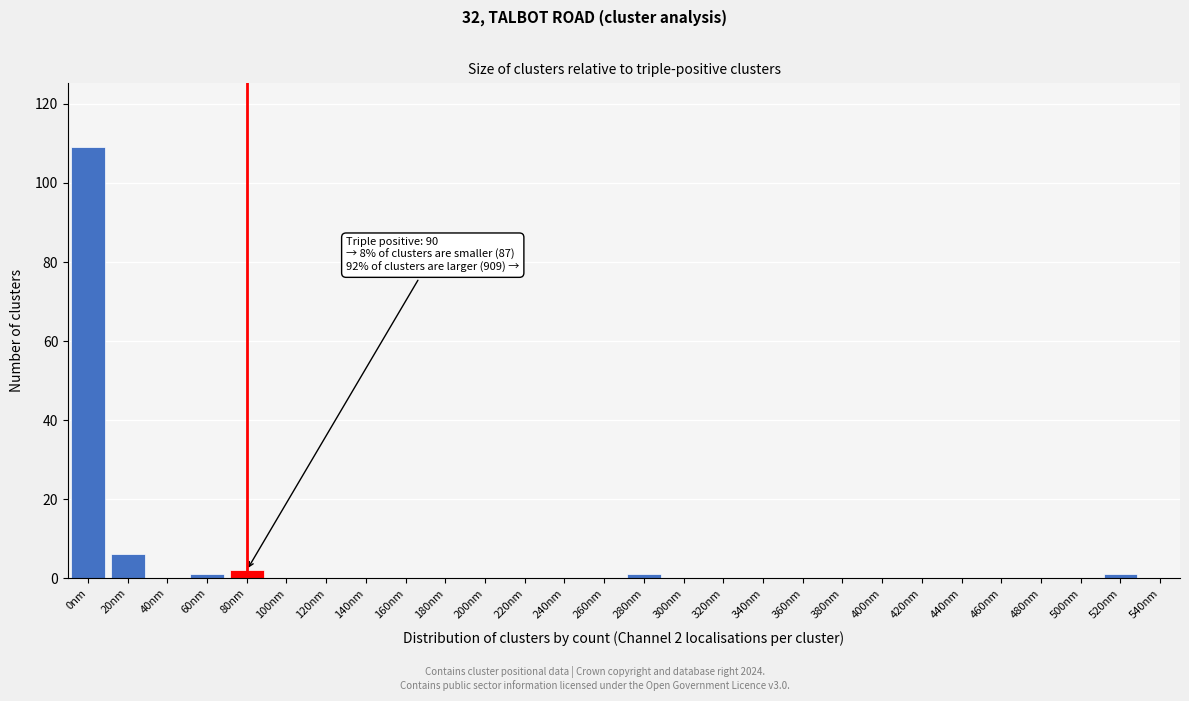

Reading left to right, transcribe all the data shown in this chart.

0nm=109	20nm=6	40nm=0	60nm=1	80nm=2	100nm=0	120nm=0	140nm=0	160nm=0	180nm=0	200nm=0	220nm=0	240nm=0	260nm=0	280nm=1	300nm=0	320nm=0	340nm=0	360nm=0	380nm=0	400nm=0	420nm=0	440nm=0	460nm=0	480nm=0	500nm=0	520nm=1	540nm=0